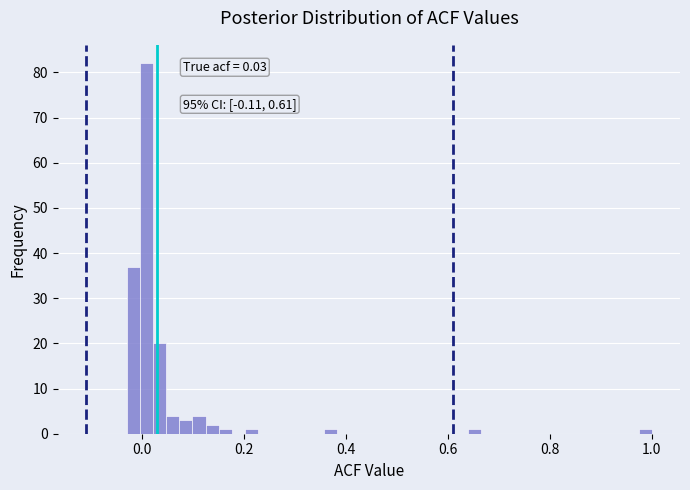

Around what value on the x-axis is the tallest bar? Give the approximate position of its centre, as read against the axis.

0.00